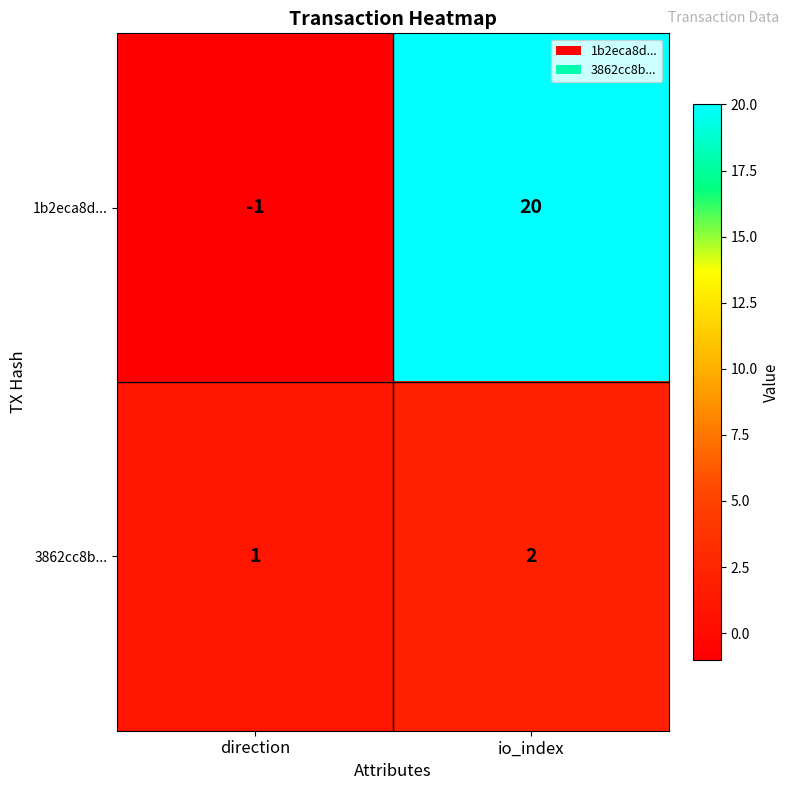

Between direction and io_index, which series saw the biggest shift?

1b2eca8d...